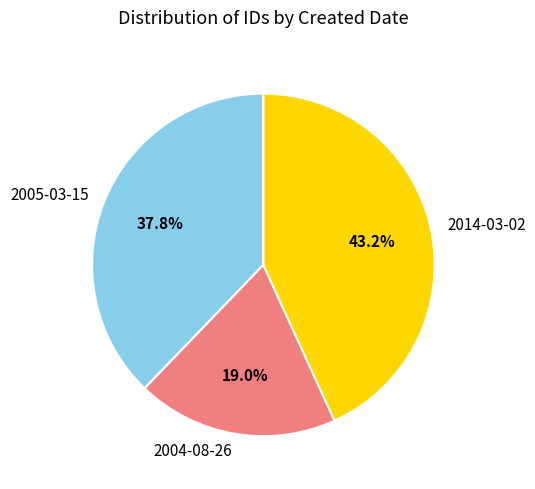

What percentage is the 2005-03-15 slice, to the nearest percent?

38%